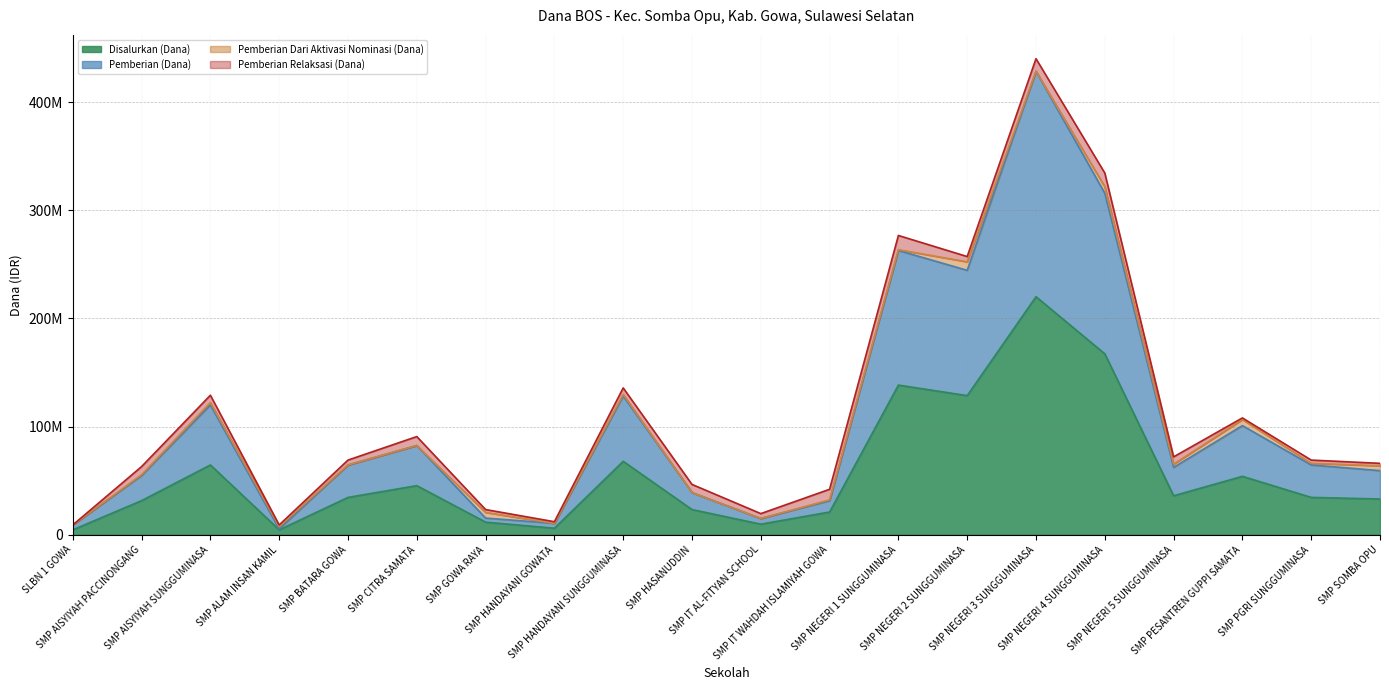

What are all the series names shown in the legend?

Disalurkan (Dana), Pemberian (Dana), Pemberian Dari Aktivasi Nominasi (Dana), Pemberian Relaksasi (Dana)